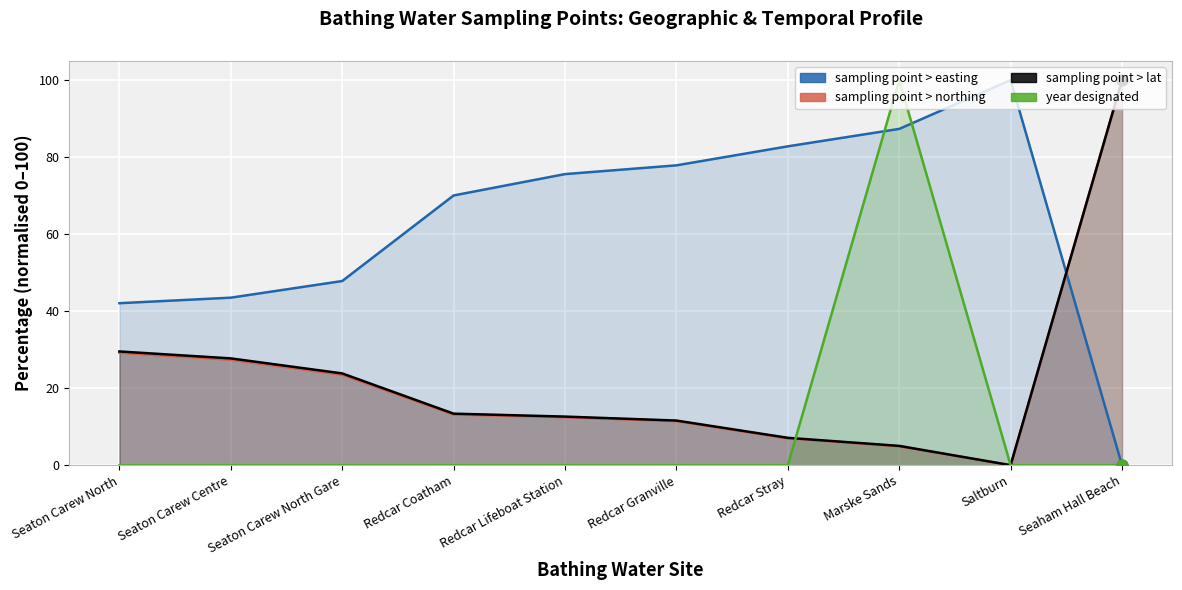

Is the value of sampling point > northing at Marske Sands greater than the value of sampling point > lat at Seaton Carew North?

No